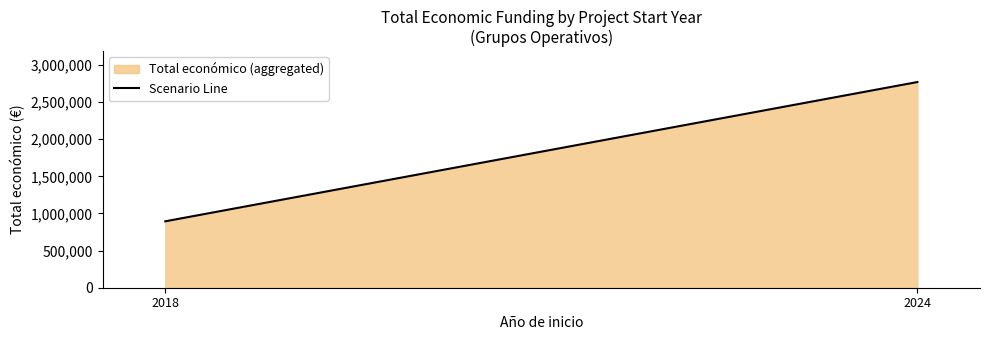

What is the difference between the maximum and minimum values?

1875005.0